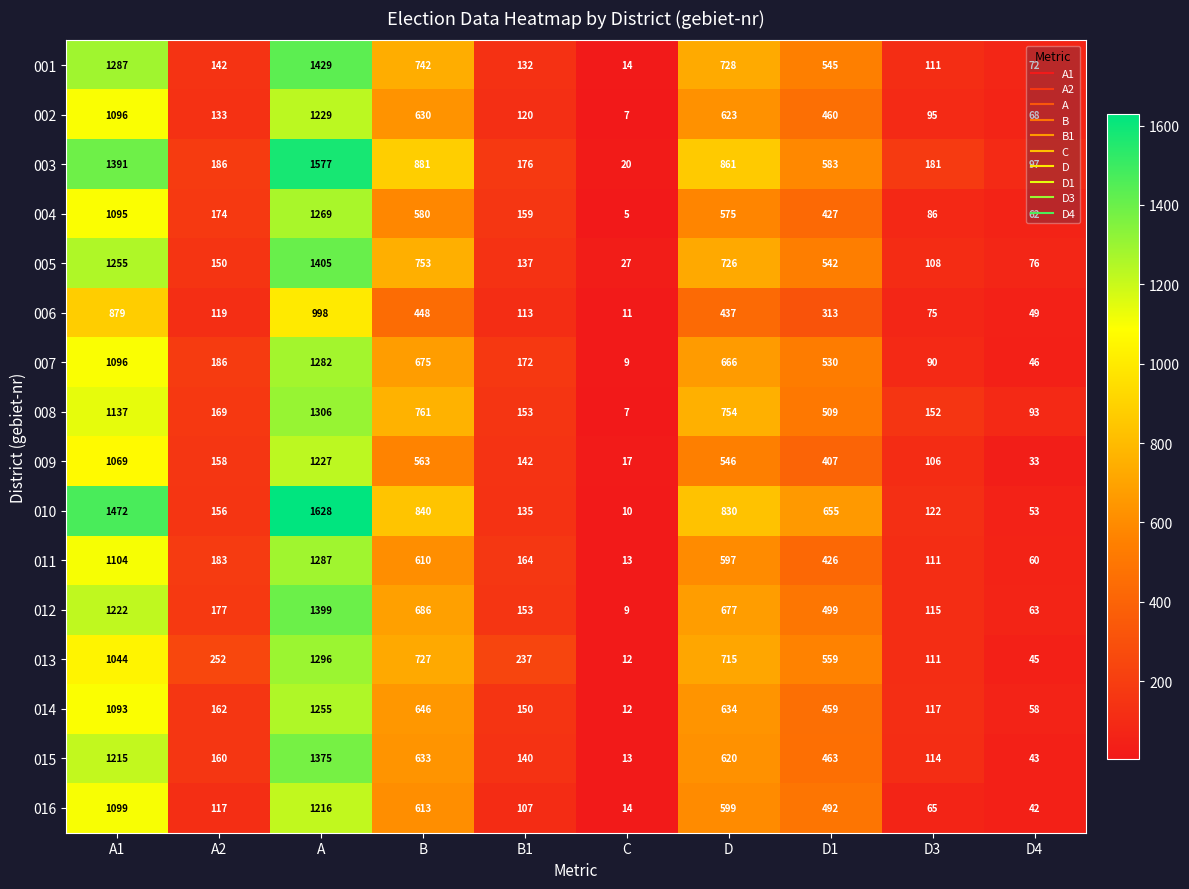

What is the maximum value shown in the chart?

1628